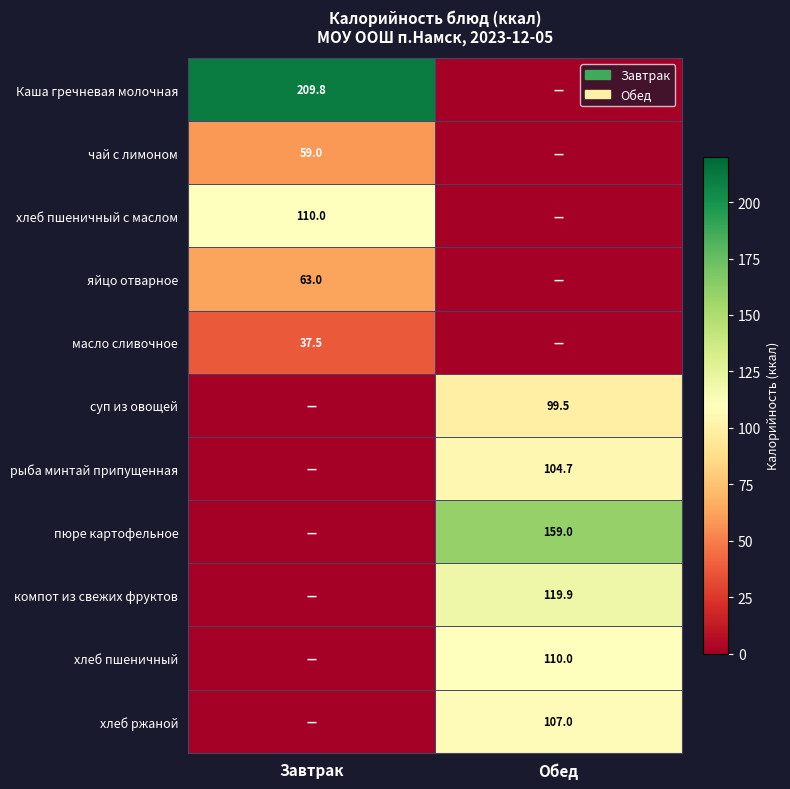

Is it true that суп из овощей equals 173.0 at Обед?

False